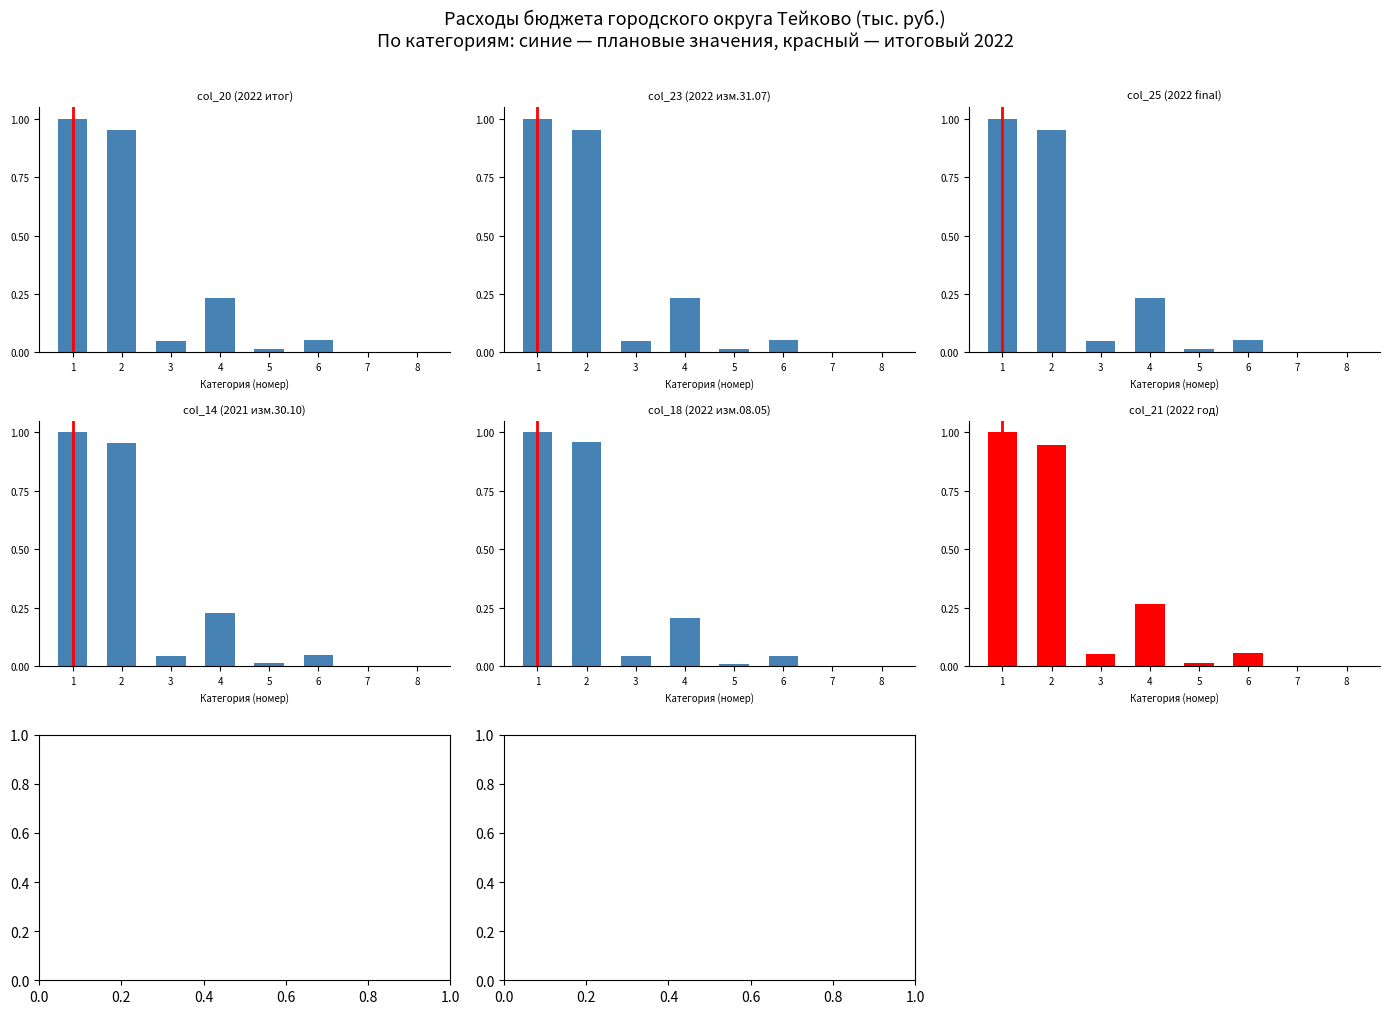

Reading left to right, list all the values displayed in this chart.

col_20 (2022 итог): 1.0	1.0	0.0	0.2	0.0	0.1	0.0	0.0
col_23 (2022 изм.31.07): 1.0	1.0	0.0	0.2	0.0	0.1	0.0	0.0
col_25 (2022 final): 1.0	1.0	0.0	0.2	0.0	0.1	0.0	0.0
col_14 (2021 изм.30.10): 1.0	1.0	0.0	0.2	0.0	0.1	0.0	0.0
col_18 (2022 изм.08.05): 1.0	1.0	0.0	0.2	0.0	0.0	0.0	0.0
col_21 (2022 год): 1.0	0.9	0.1	0.3	0.0	0.1	0.0	0.0